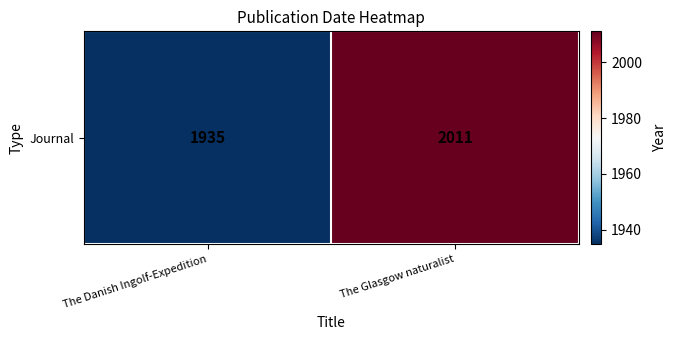

Which label corresponds to the smallest value in the chart?

The Danish Ingolf-Expedition